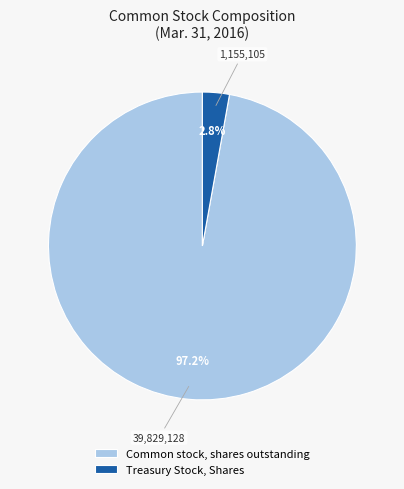

Which category has the smallest portion of the pie?

Treasury Stock, Shares